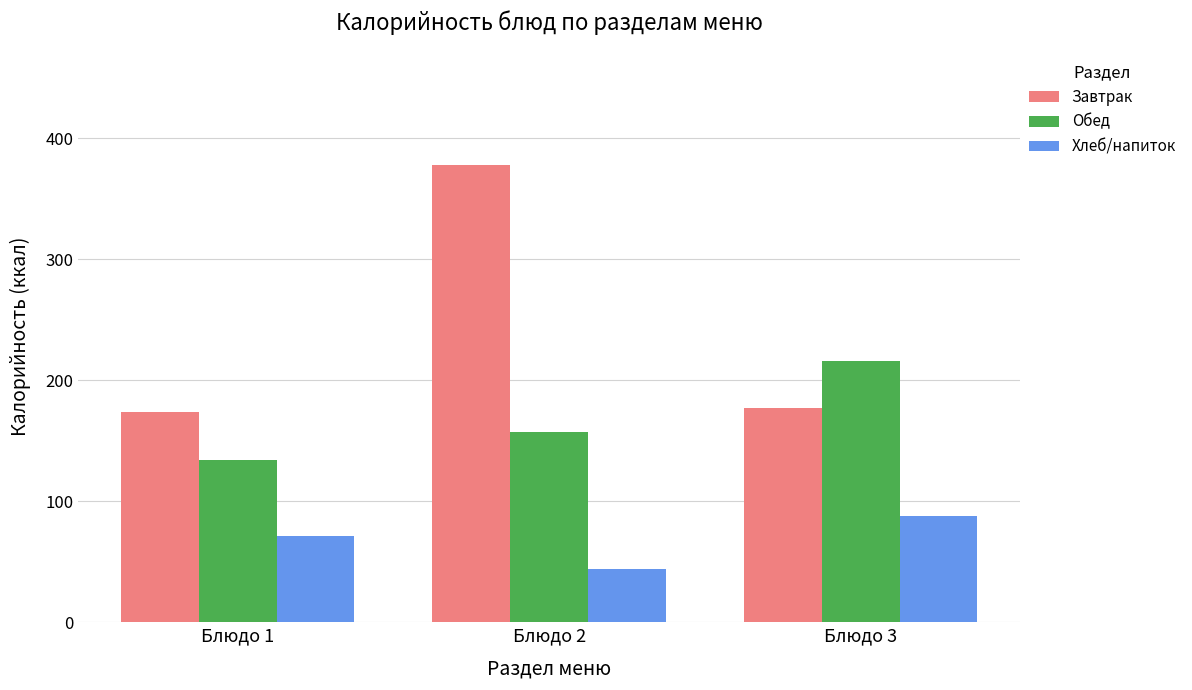

The Хлеб/напиток series shows 19 at Блюдо 1. True or false?

False